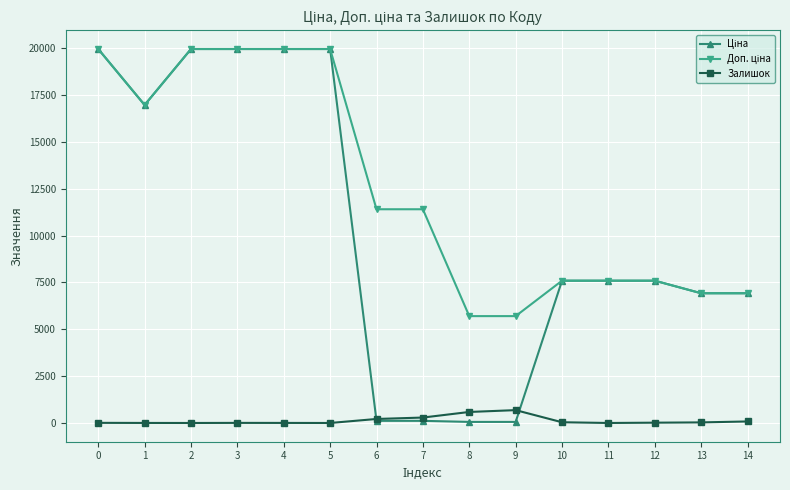

At how many categories does at least one series exceed 14734?

6